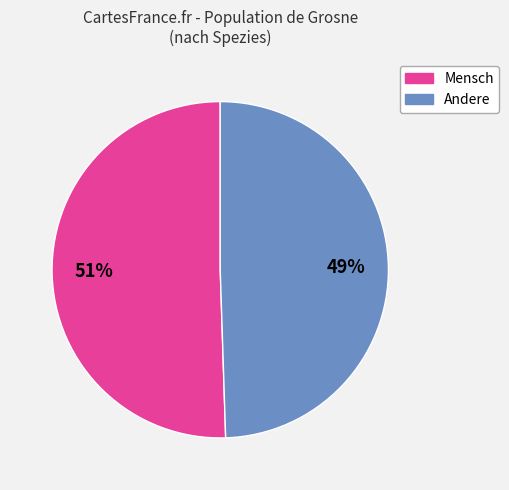

Is there any slice that represents more than half of the pie?

Yes